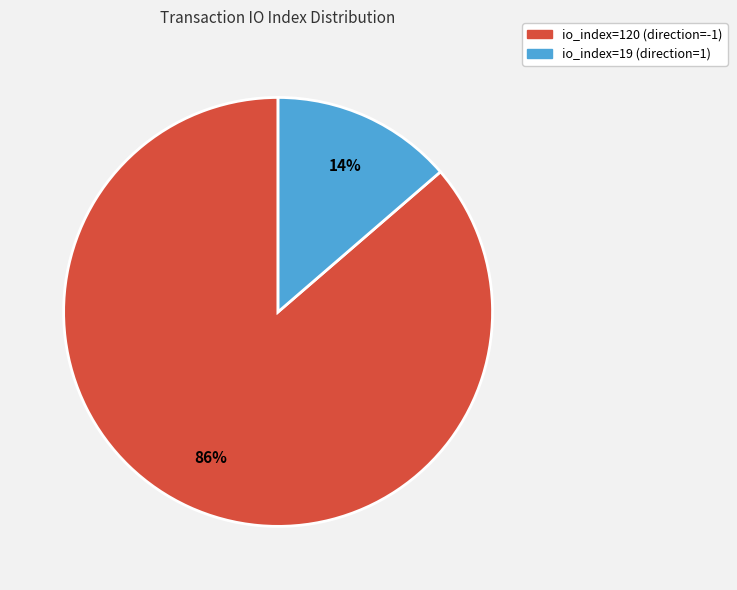

What percentage is the io_index=120 (direction=-1) slice, to the nearest percent?

86%